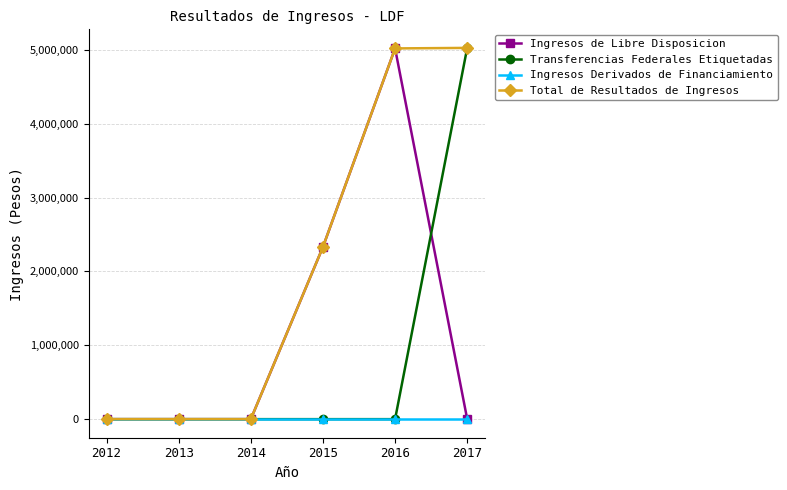

What is the value of the Ingresos de Libre Disposicion point at the 5th from the left?

5018750.6